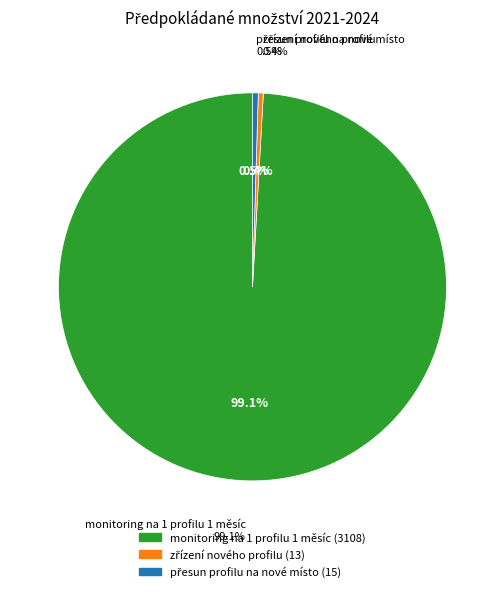

To the nearest percent, what is the difference between the zřízení nového profilu and monitoring na 1 profilu 1 měsíc slice percentages?

99%